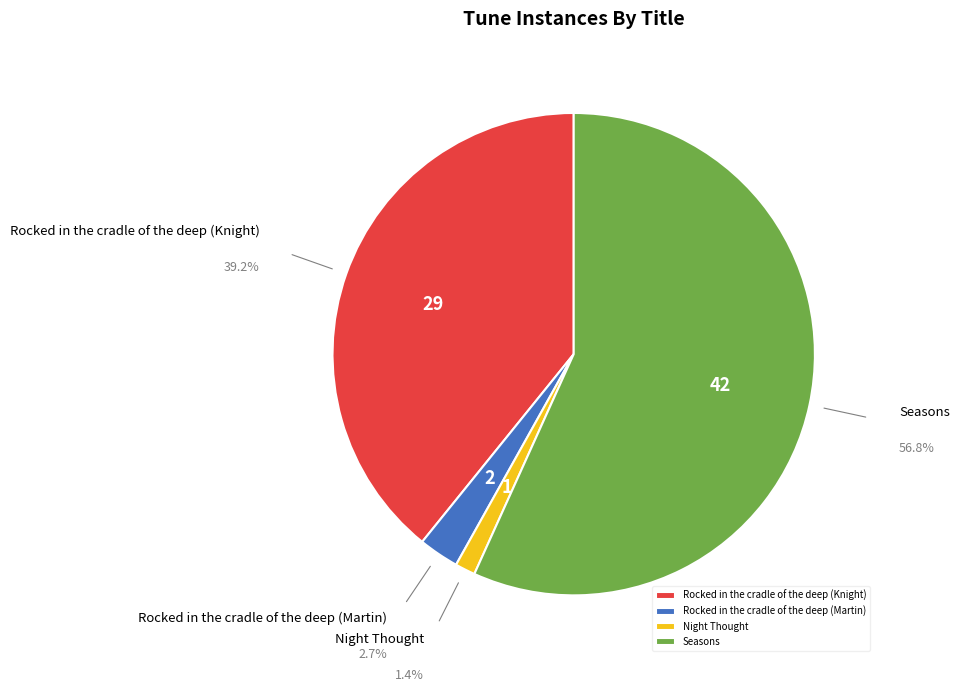

Which category has the smallest portion of the pie?

Night Thought